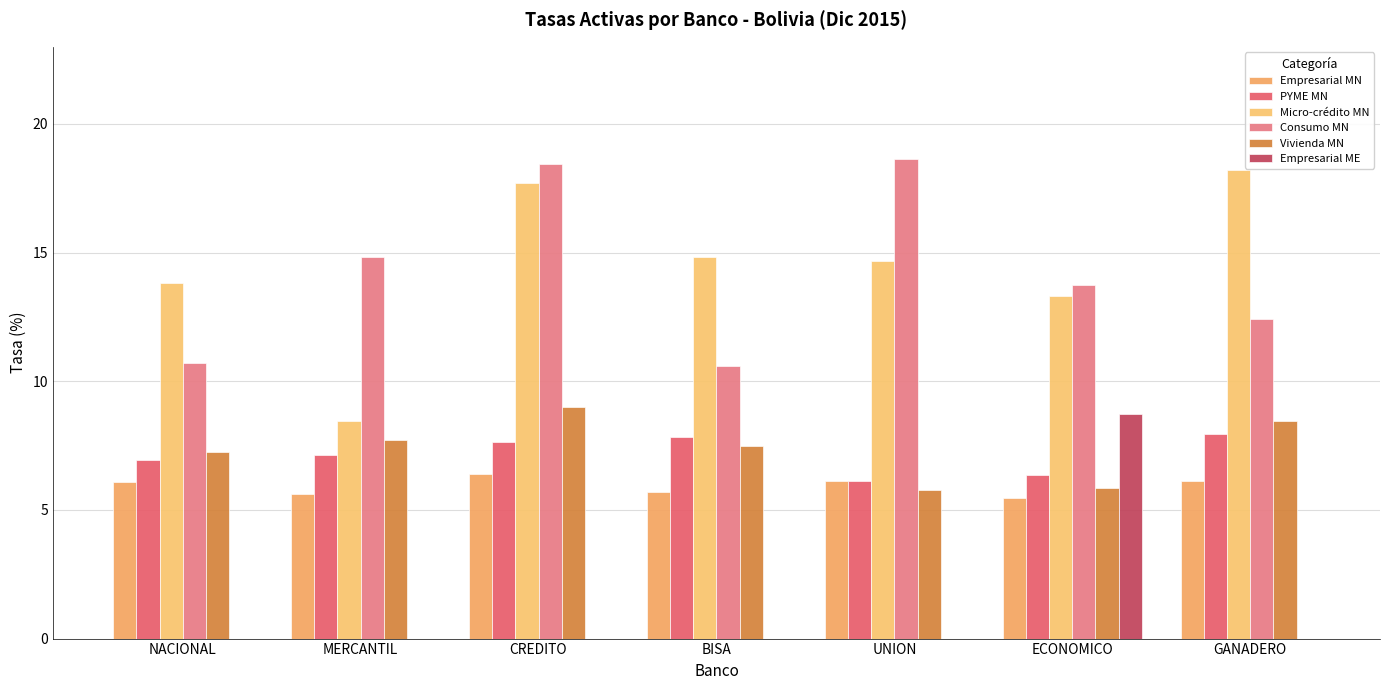

At which label does Vivienda MN first exceed 7?

NACIONAL